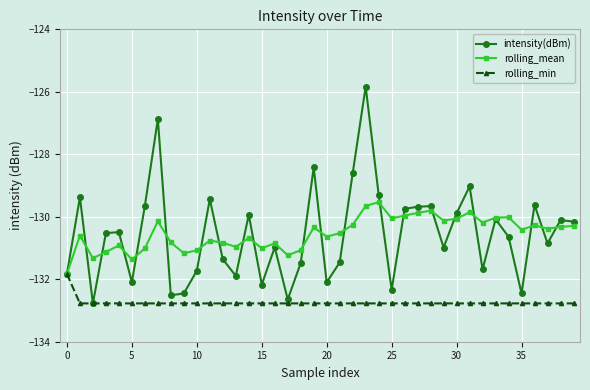

List the series in order of their peak value, highest first.

intensity(dBm), rolling_mean, rolling_min